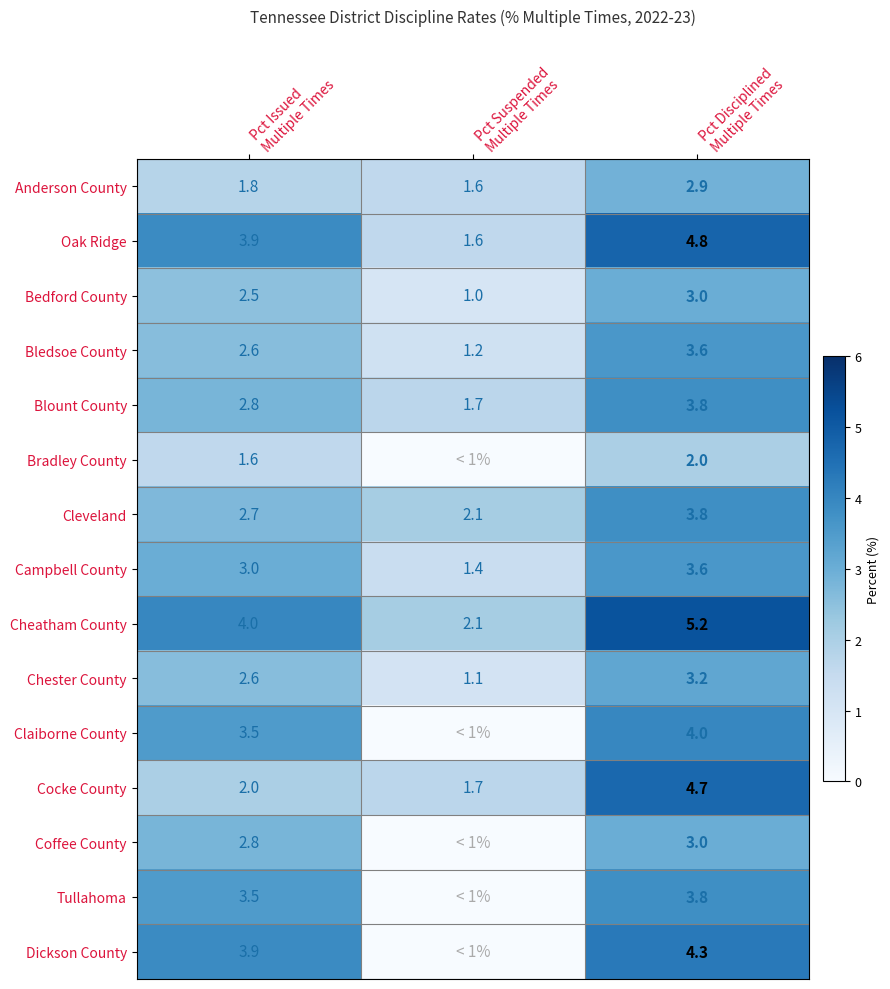

What is the maximum value for Anderson County?

2.9